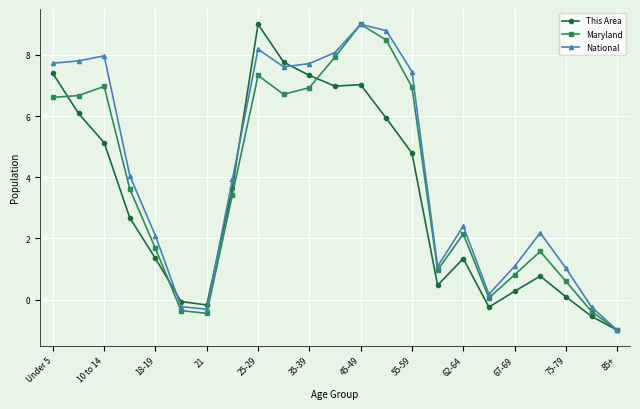

How many interior local peaks does the Maryland series have?

5